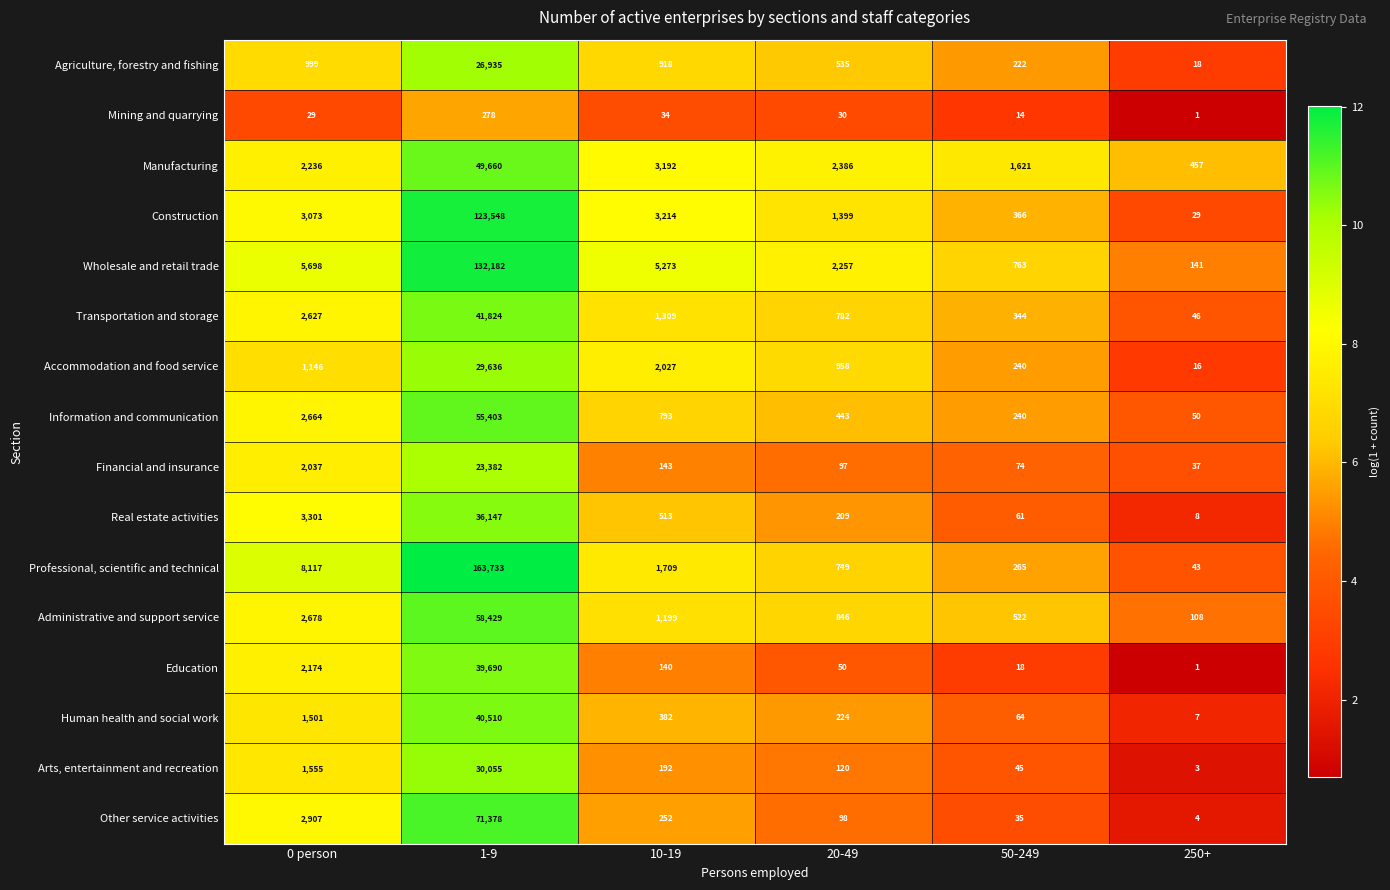

What is the difference between the Wholesale and retail trade values at 0 person and 50-249?

4935